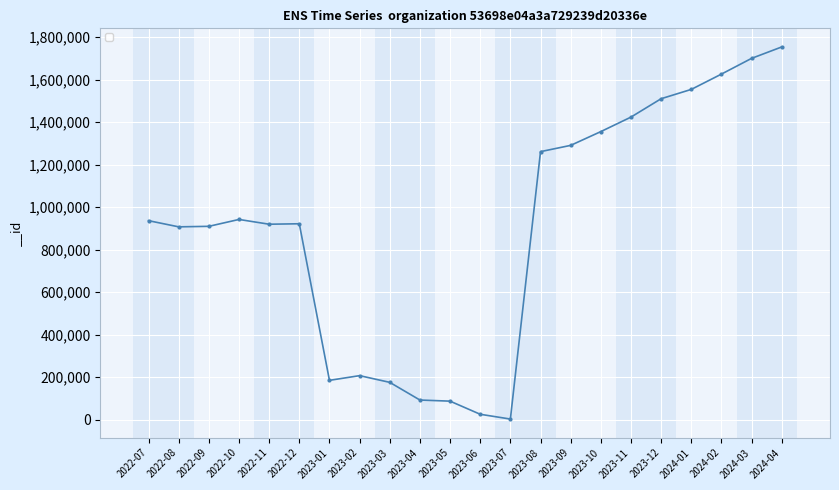

How many values are below 936089?

11